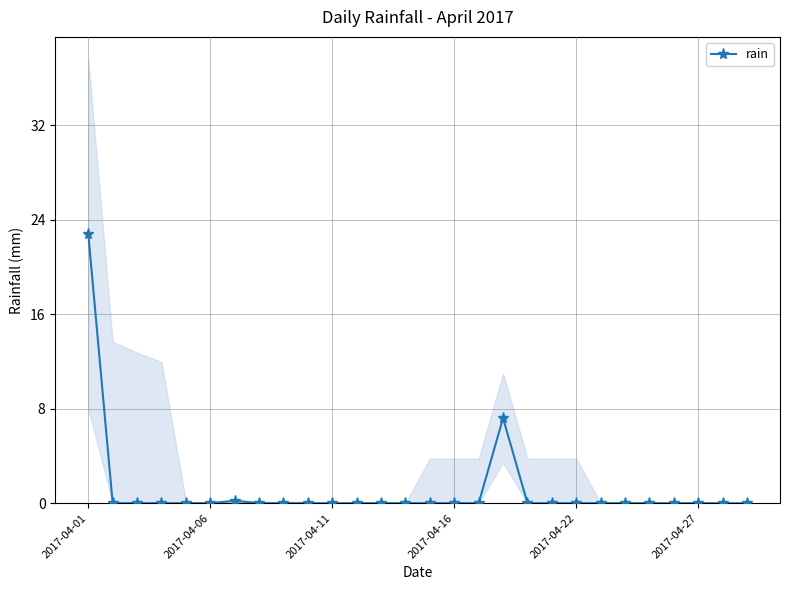

How many interior local peaks (higher than both neighbors) does the data have?

2